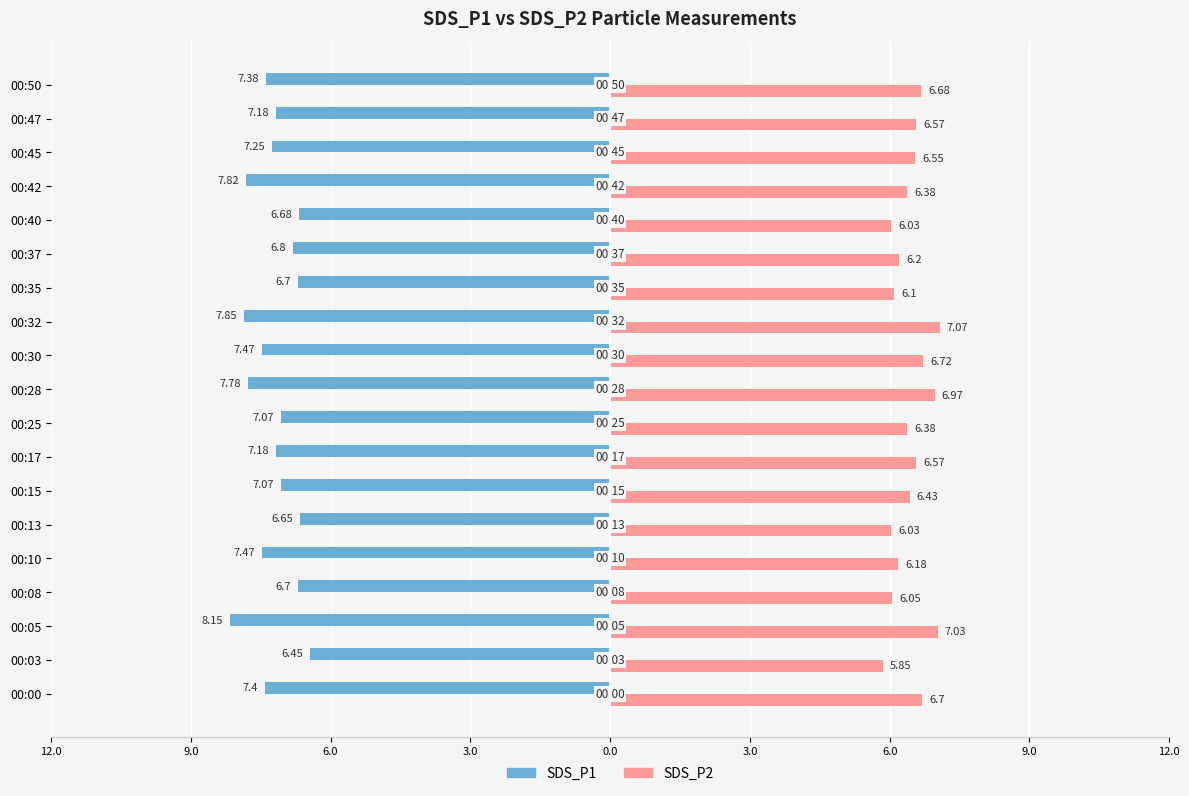

Reading left to right, list all the values displayed in this chart.

SDS_P1: -7.4	-6.5	-8.2	-6.7	-7.5	-6.7	-7.1	-7.2	-7.1	-7.8	-7.5	-7.8	-6.7	-6.8	-6.7	-7.8	-7.2	-7.2	-7.4
SDS_P2: 6.7	5.8	7.0	6.0	6.2	6.0	6.4	6.6	6.4	7.0	6.7	7.1	6.1	6.2	6.0	6.4	6.5	6.6	6.7